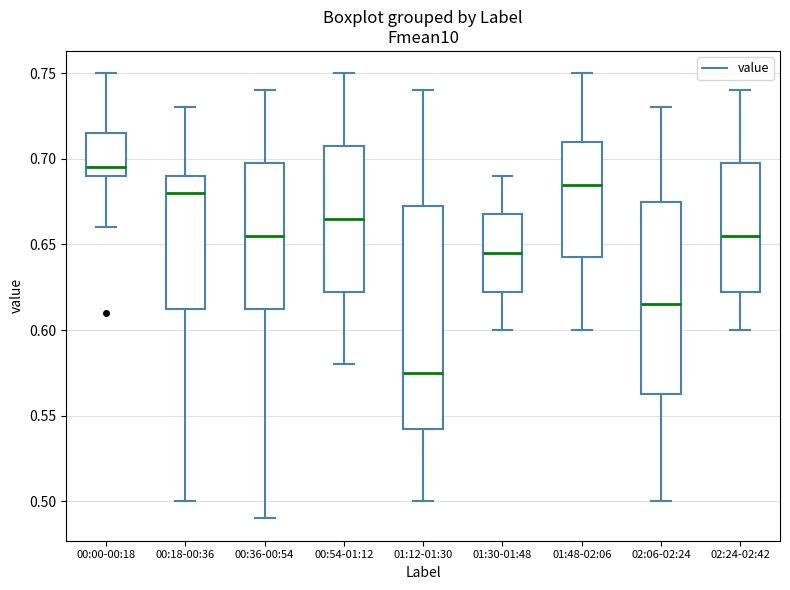

Where does the lower whisker of the box for 01:12-01:30 end on the y-axis? The values are not printed on the chart, so give them approximately, as read against the axis.

0.500